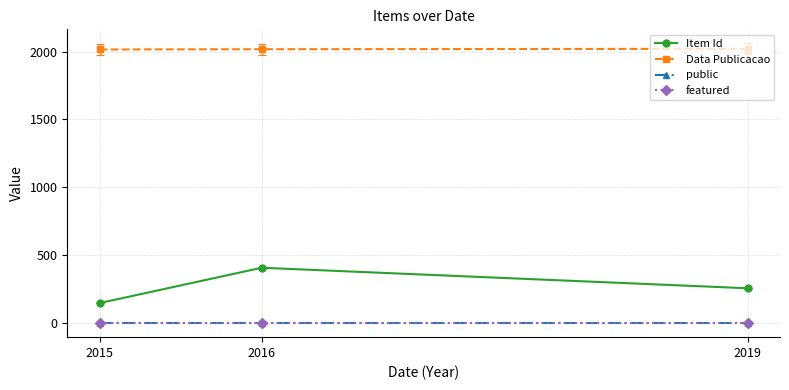

What is the sum of all Item Id values?

813